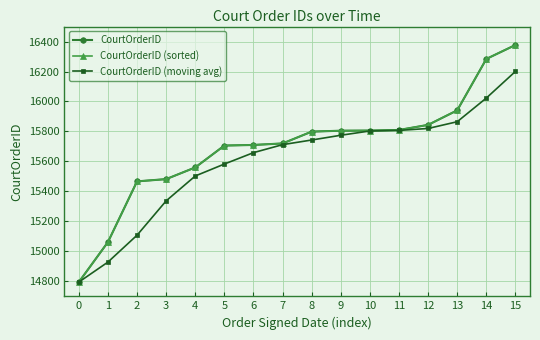

Is this an area chart (filled region under the line)?

No